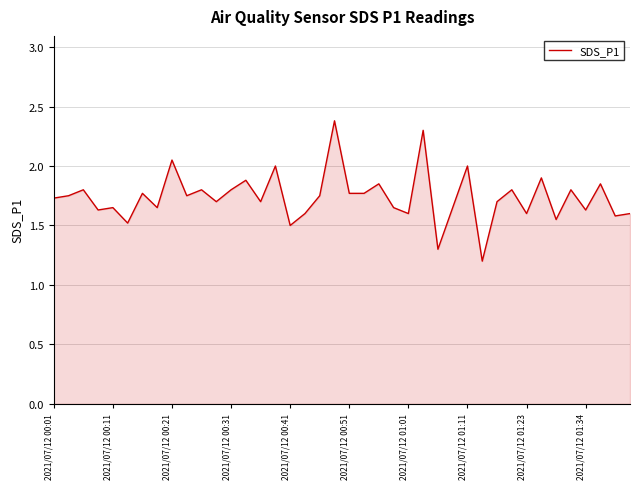

What is the greatest value displayed?

2.4